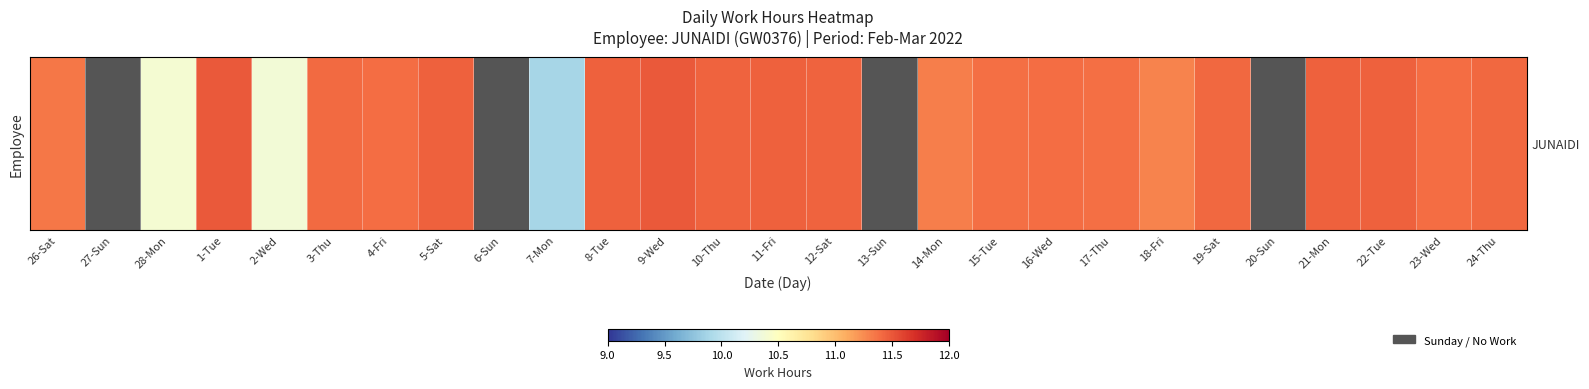

Where is the data nearest to the value 5?

7-Mon